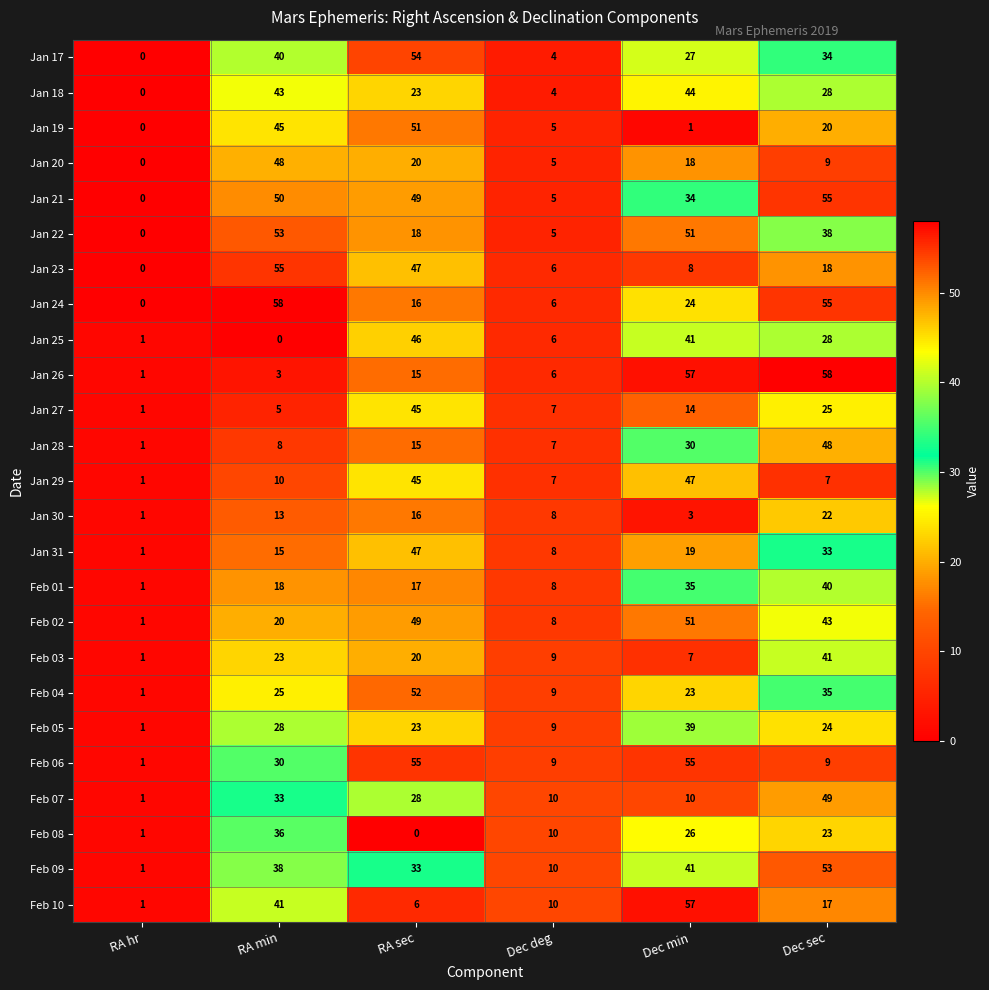

Which series changed the most between Dec deg and Dec min?

Jan 26